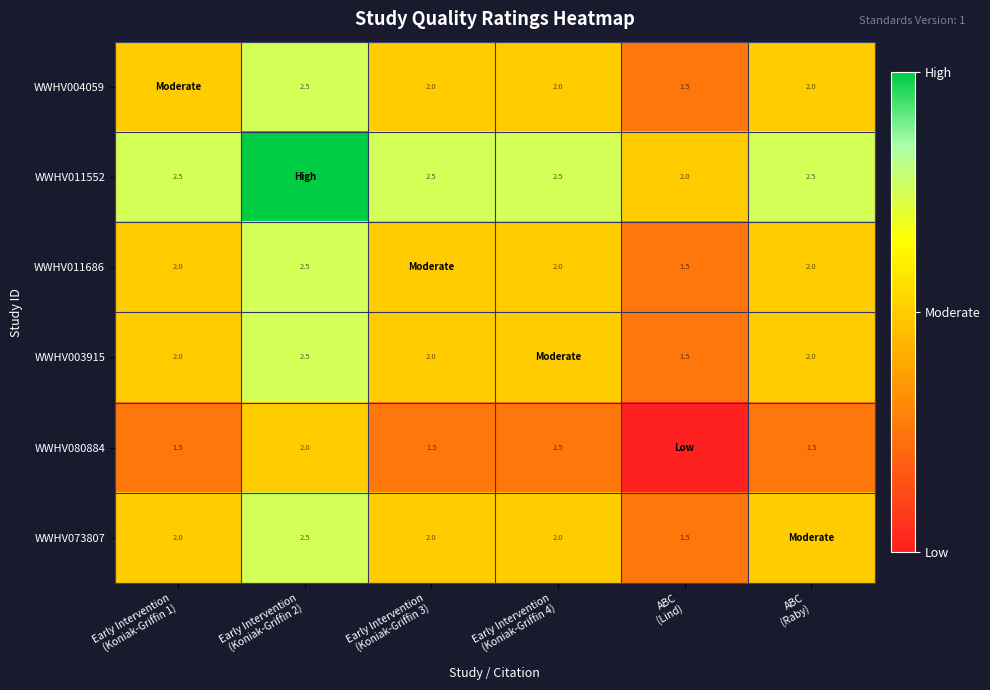

At which label does WWHV003915 reach its minimum?

ABC (Lind)